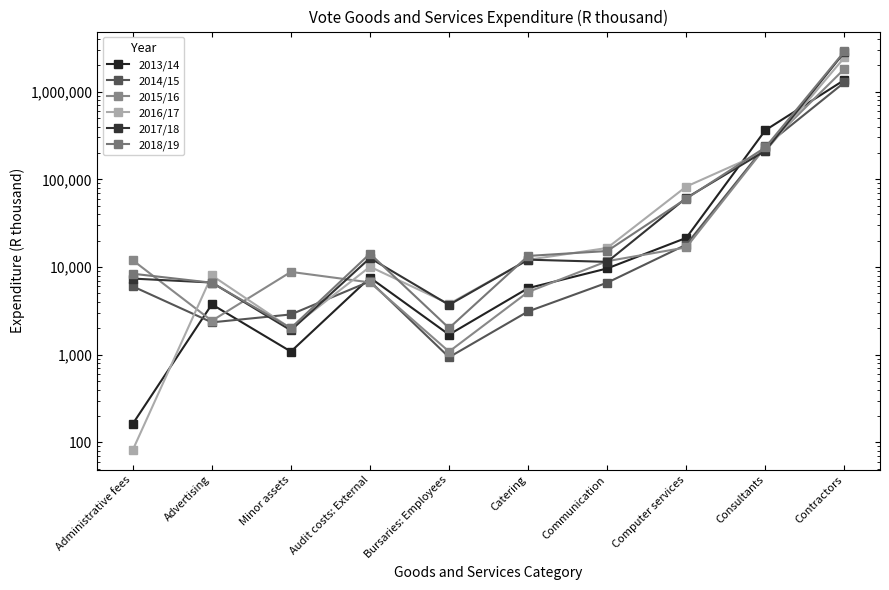

True or false: 2015/16 has a value of 1646 at Catering.

False